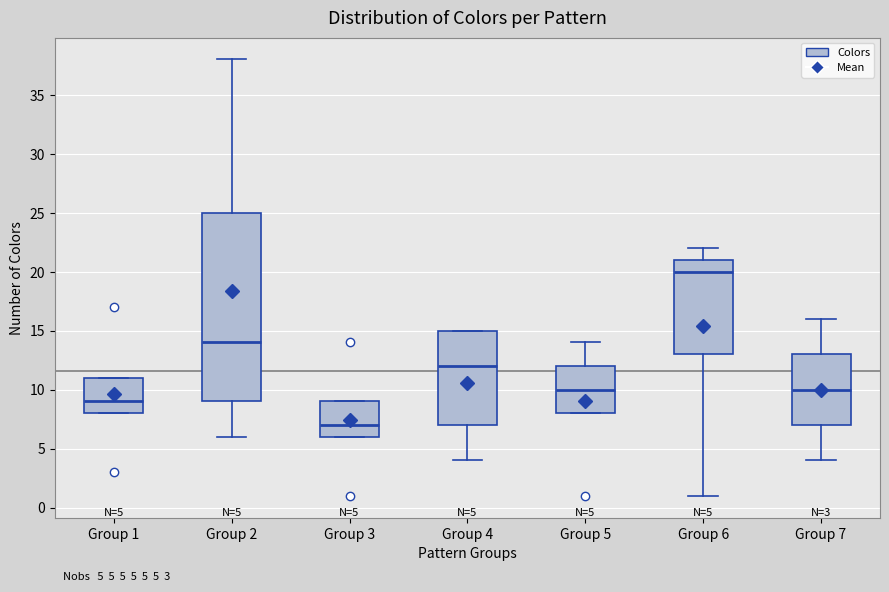

Which box's median line is the highest?

Group 6